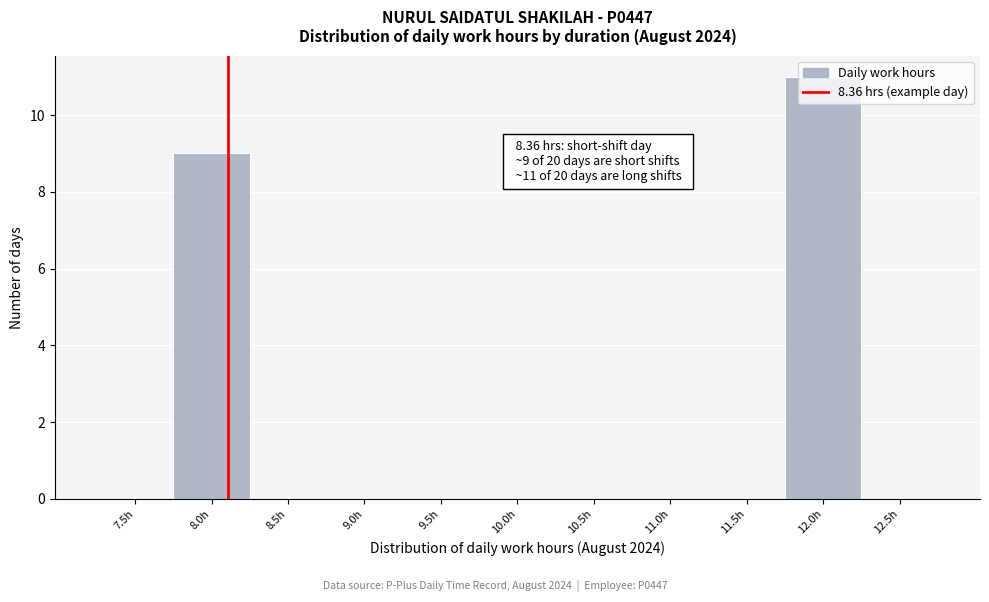

The chart shows a value of 5 at 8.5h. True or false?

False